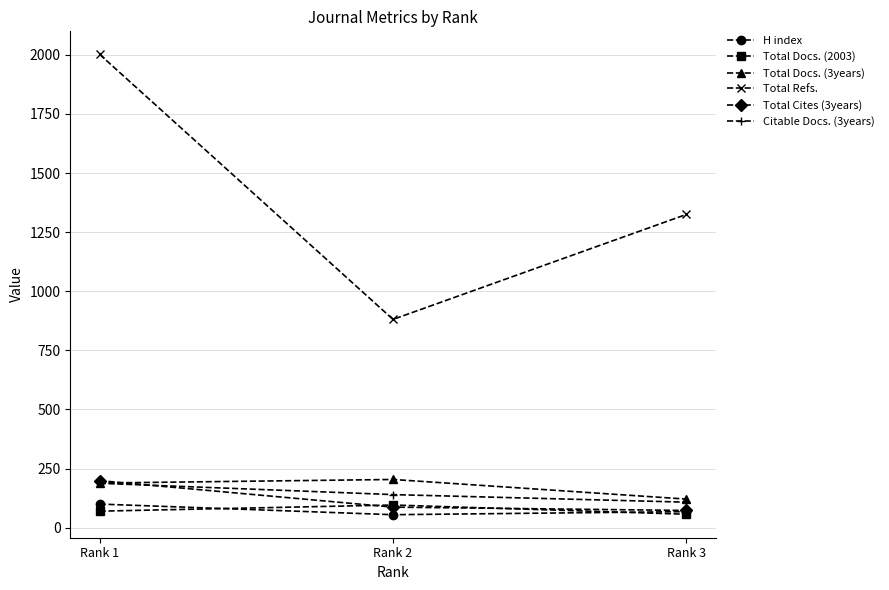

At which label is Total Docs. (3years) closest to 162?

Rank 1